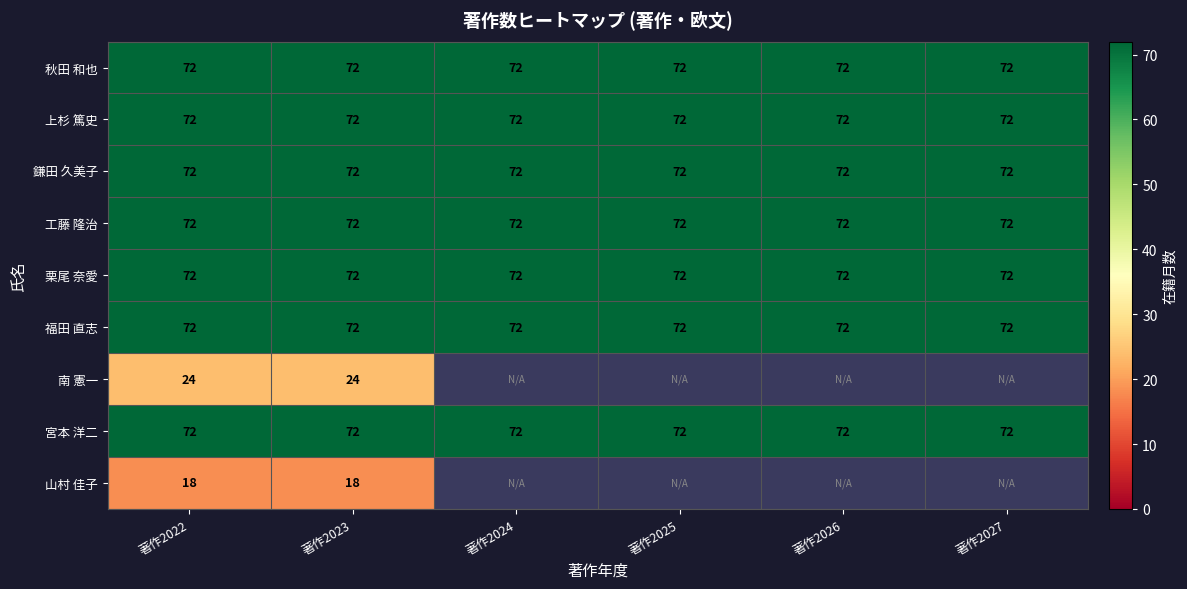

What is the highest value of the 上杉 篤史 series?

72